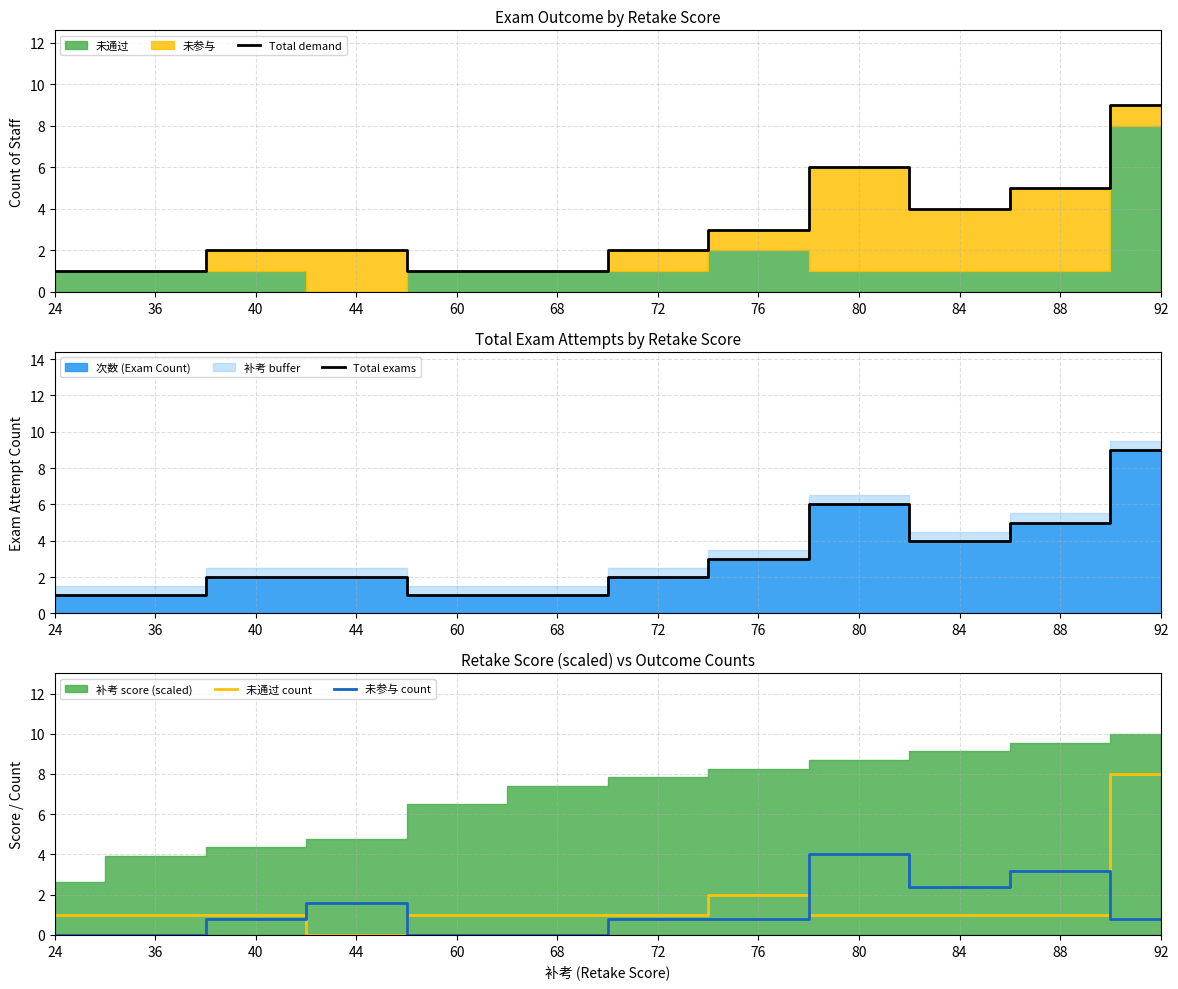

What is the difference between the maximum and minimum values in the 未参与 count series?

4.0